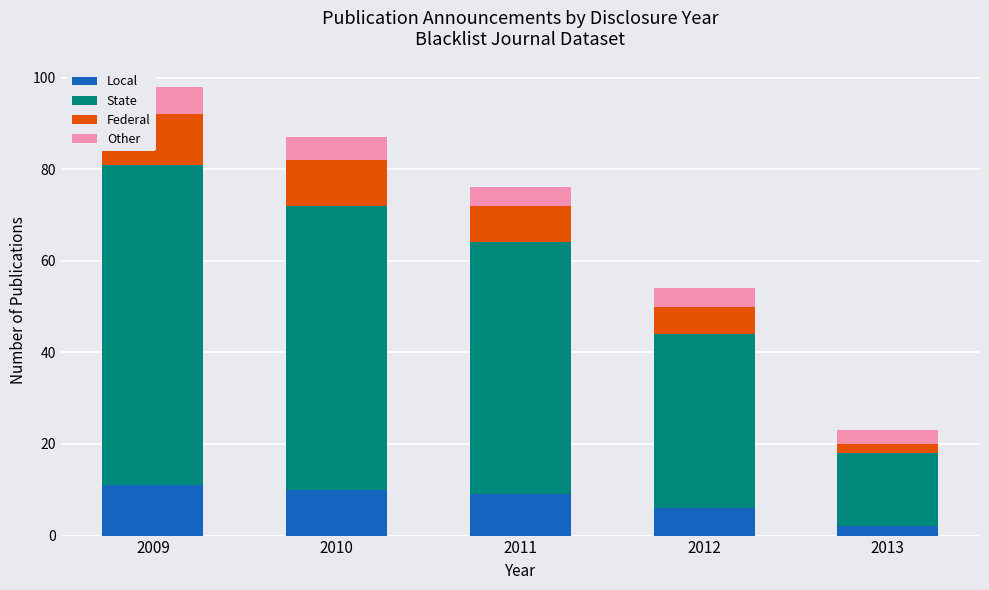

How many State values are between 38 and 62?

3